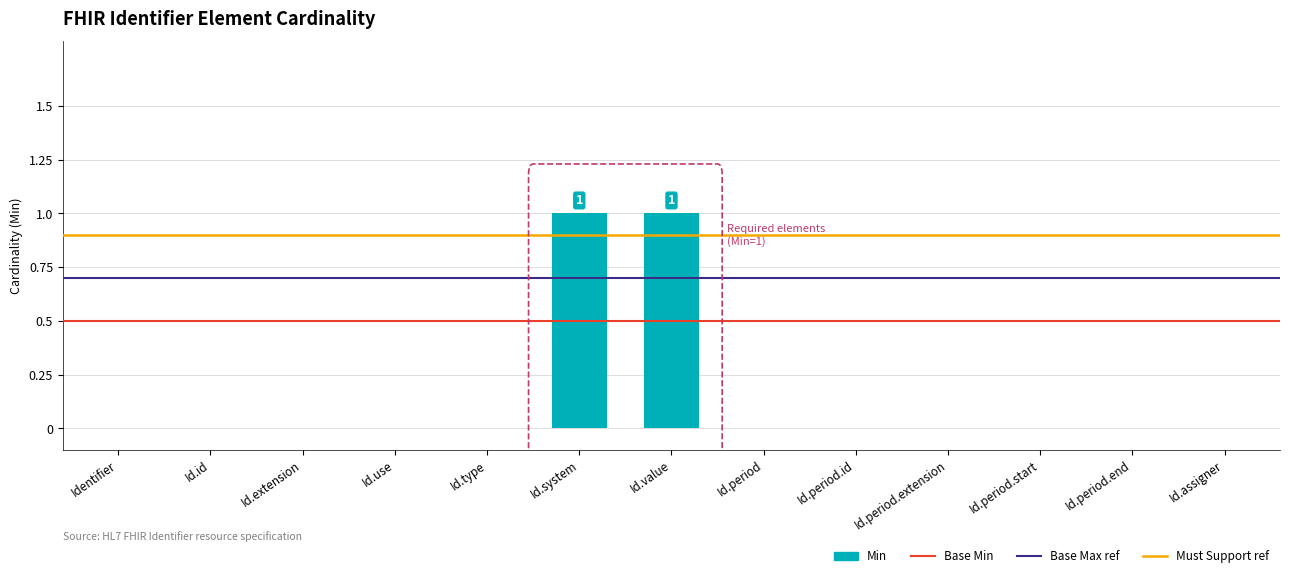

True or false: the data shows 0 at Id.period.

True